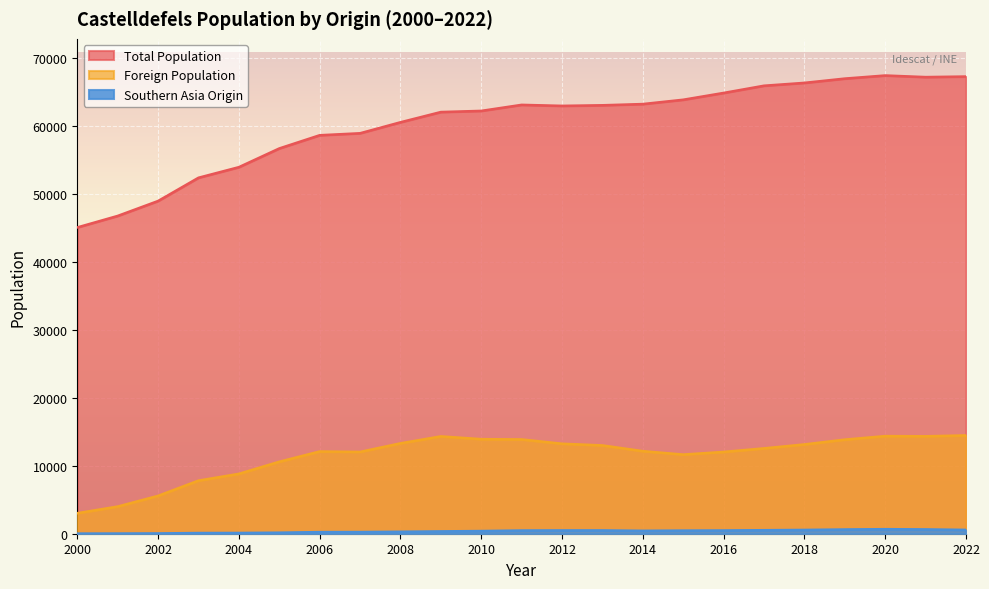

Which series changed the most between 2011 and 2002?

Total Population